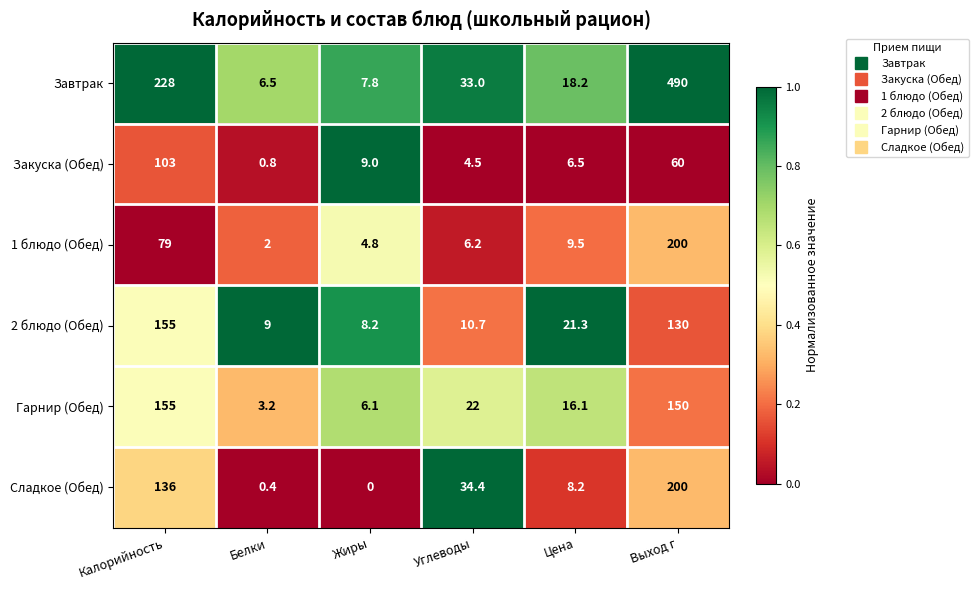

Rank the categories by Закуска (Обед) value from highest to lowest.

Калорийность, Выход г, Жиры, Цена, Углеводы, Белки